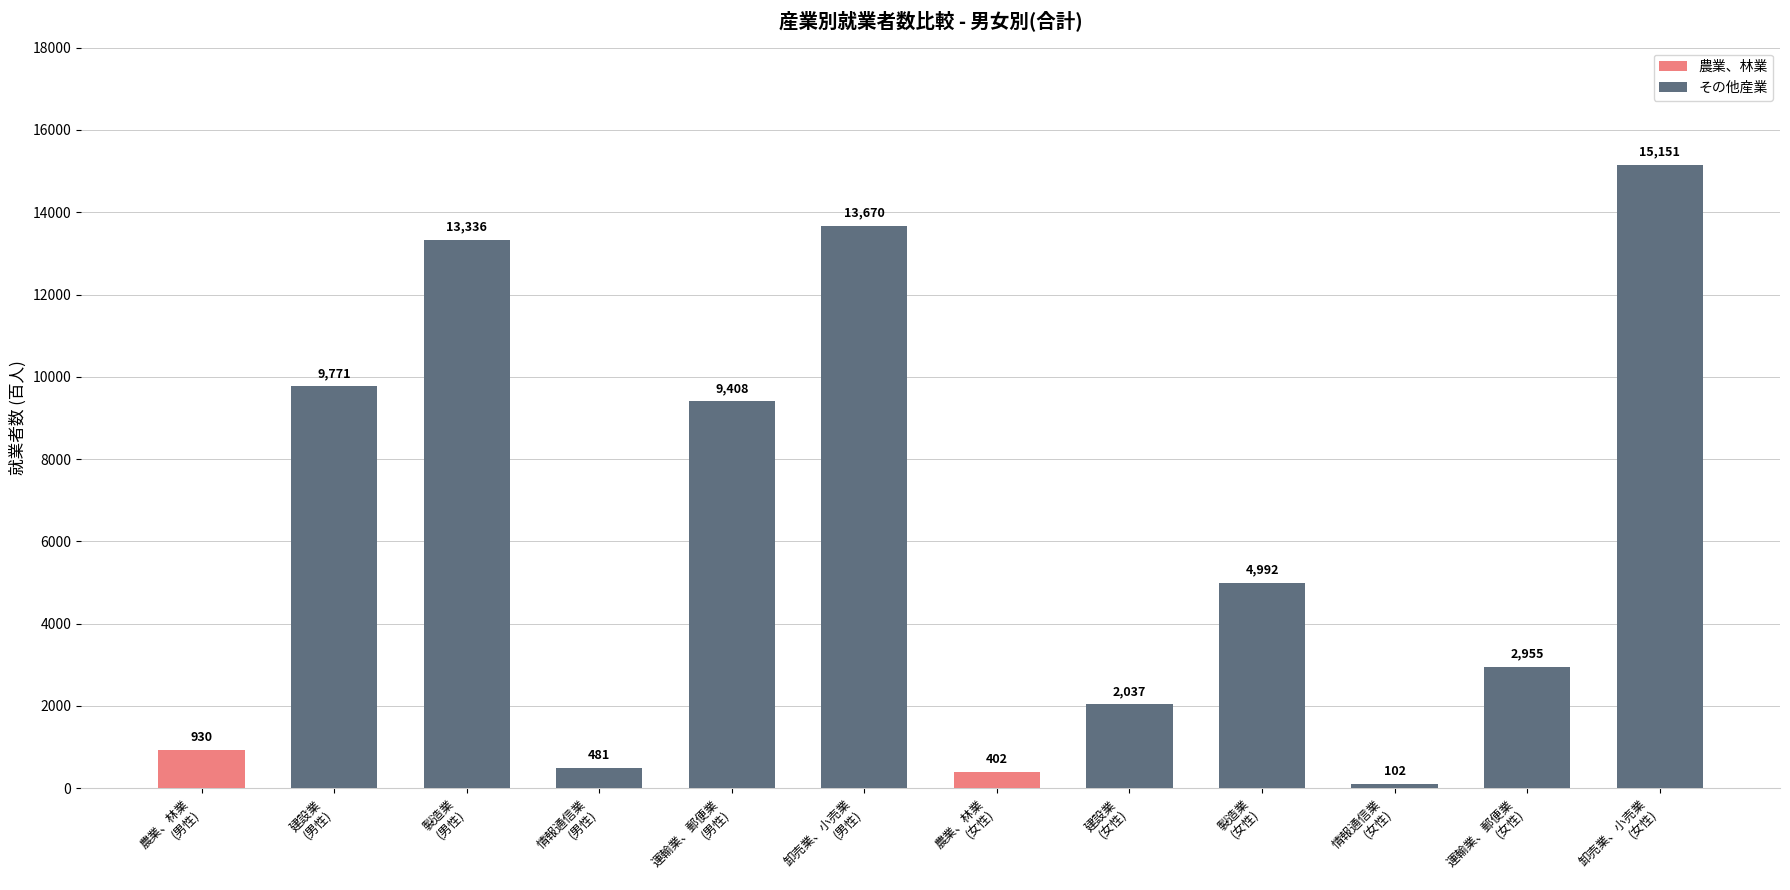

What is the label of the 7th bar from the left?

農業、林業
(女性)